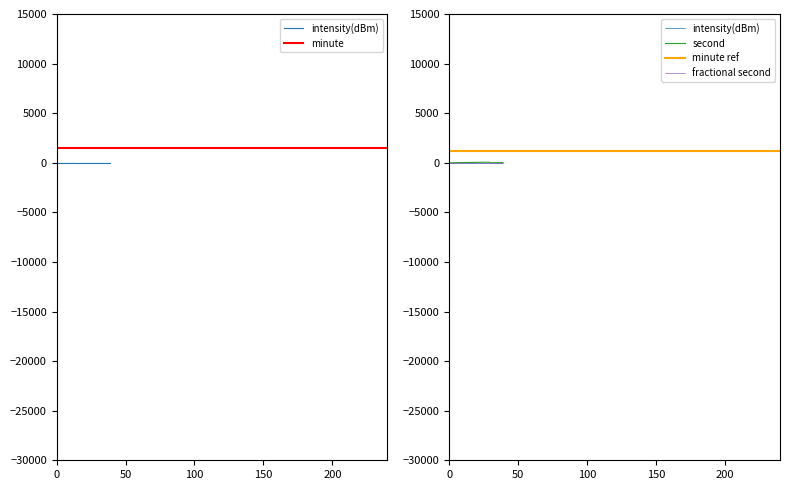

Reading left to right, what are all the values shown in this chart?

intensity(dBm): -67.4	-71.2	-70.7	-71.6	-70.6	-72.0	-75.1	-71.6	-71.3	-71.0	-76.1	-62.3	-71.9	-71.4	-74.8	-76.8	-76.9	-72.2	-70.9	-72.7	-75.5	-70.1	-70.8	-71.5	-71.5	-72.5	-72.0	-73.6	-72.8	-70.7	-73.2	-74.0	-72.0	-71.8	-72.8	-72.4	-73.1	-71.7	-73.2	-71.2
second: 0.0	2.0	4.0	6.0	8.0	10.0	12.0	14.0	16.0	18.0	20.0	22.0	24.0	26.0	28.0	30.0	32.0	34.0	36.0	38.0	40.0	42.0	44.0	46.0	48.0	50.0	52.0	54.0	56.0	58.0	0.0	2.0	4.0	6.0	8.0	10.0	12.0	14.0	16.0	18.0